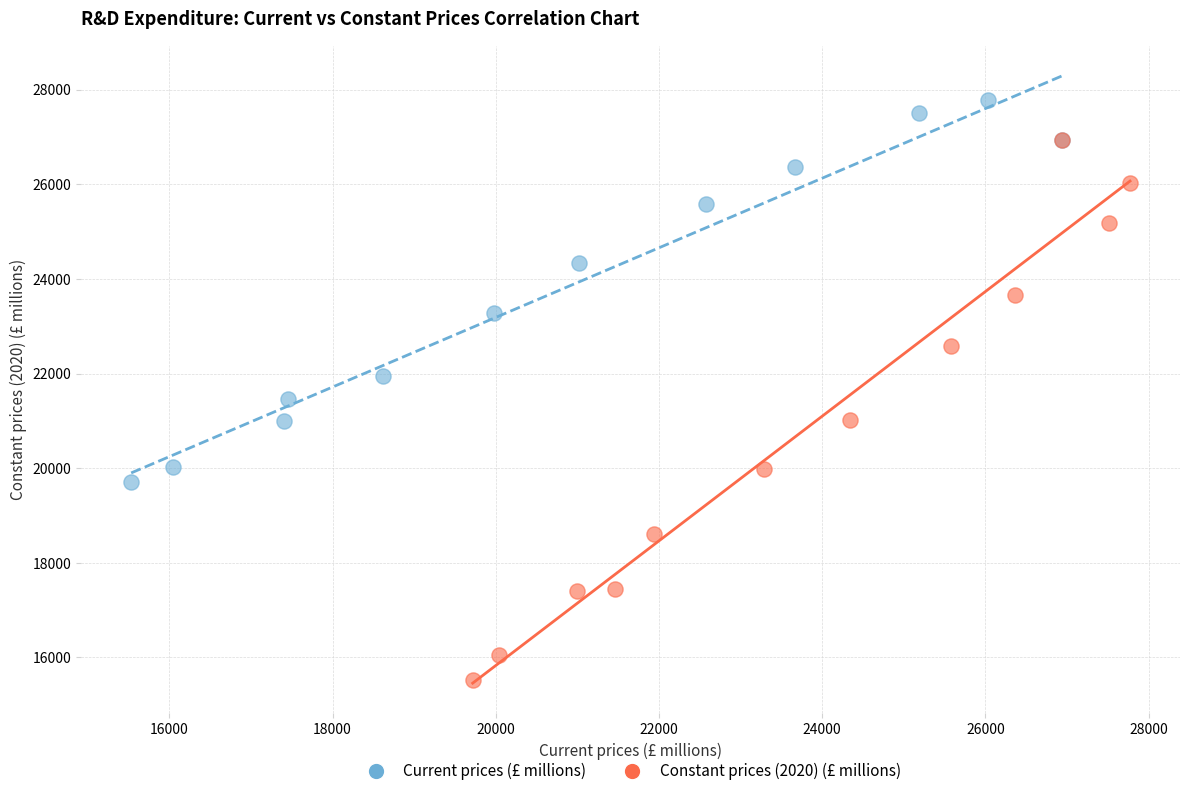

What are all the series names shown in the legend?

Current prices (£ millions), Constant prices (2020) (£ millions)